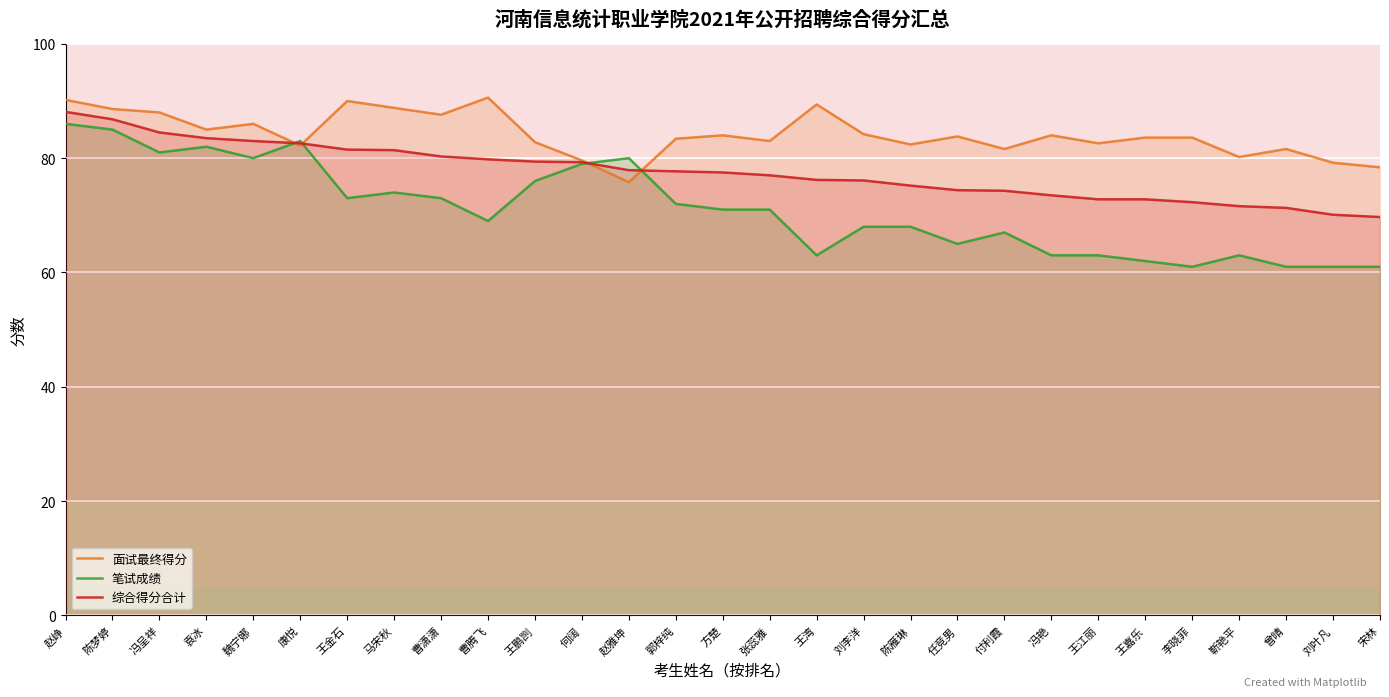

What is the spread (max minus min) of values at 李晓菲?

22.6